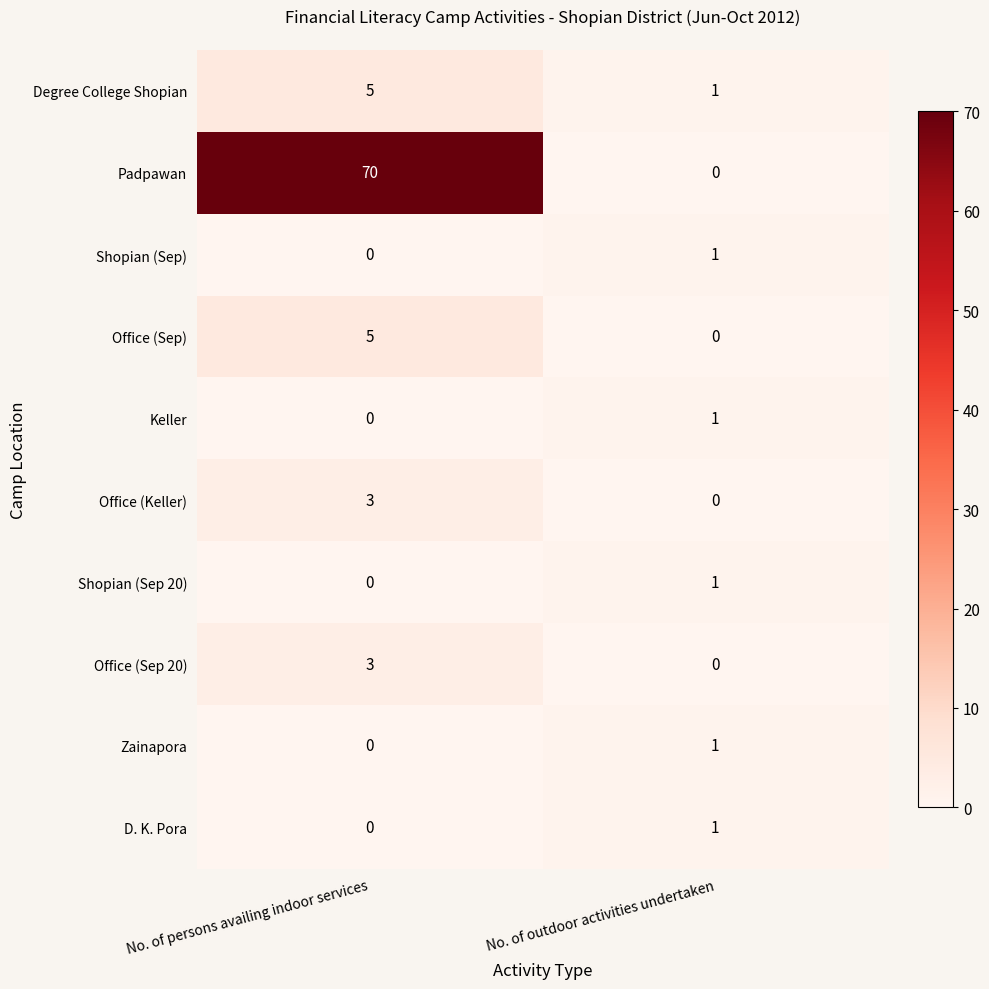

List the labels in order of Office (Sep 20) value, largest first.

No. of persons availing indoor services, No. of outdoor activities undertaken